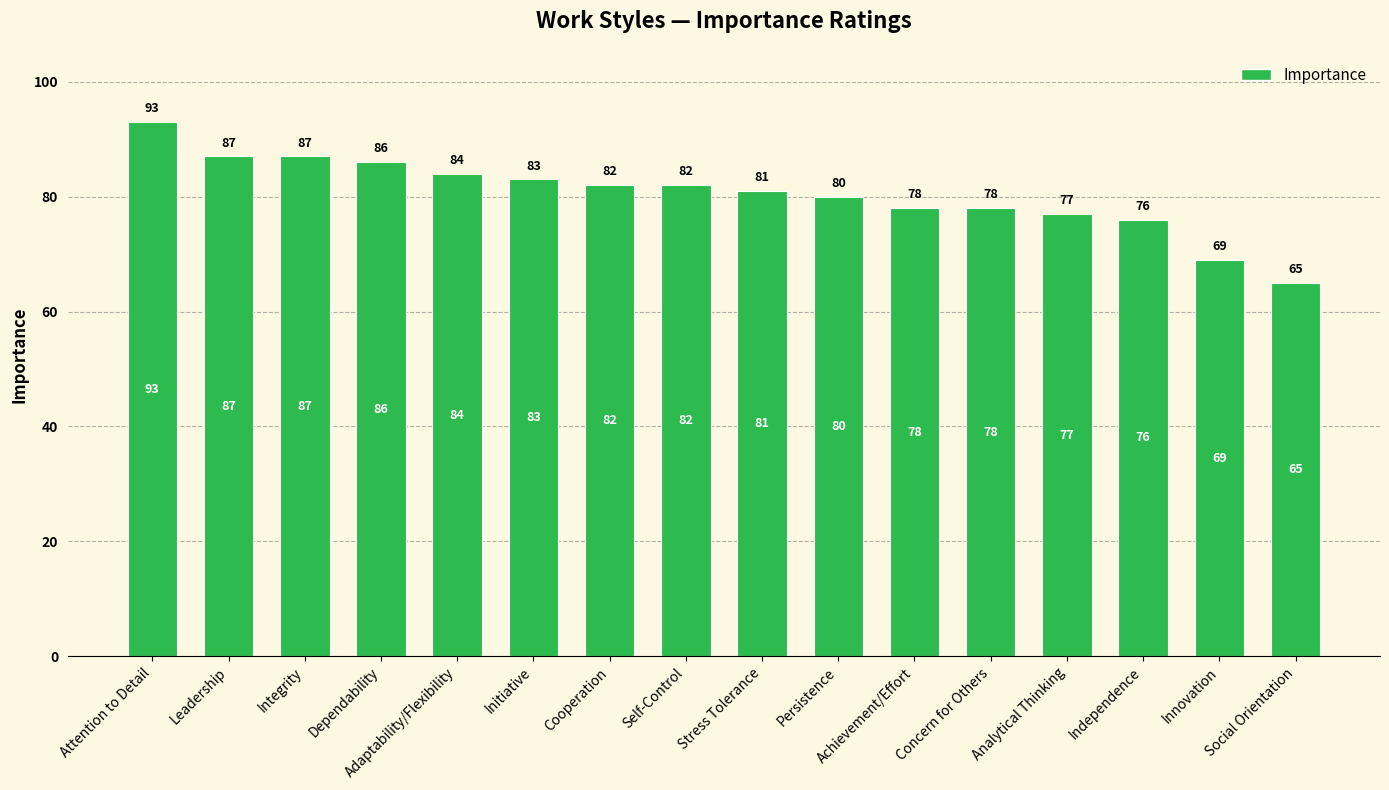

How many bars are there in total?

16